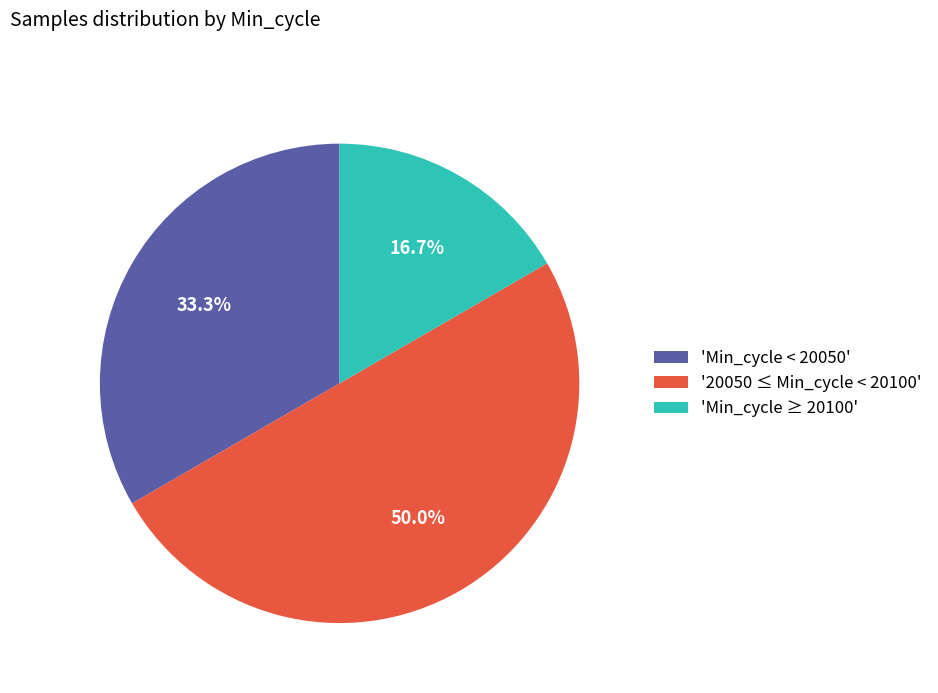

Is 'Min_cycle ≥ 20100' the majority of the pie?

No